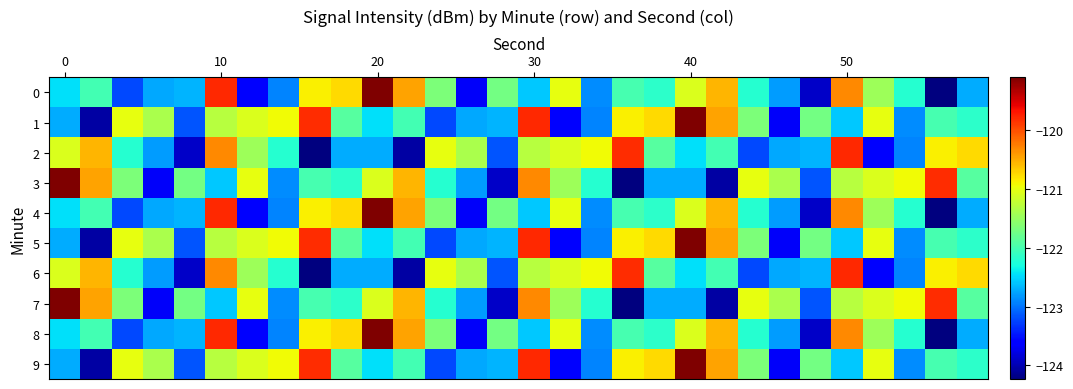

Reading left to right, list all the values displayed in this chart.

0: -122.5	-122.0	-123.2	-122.7	-122.7	-119.8	-123.6	-122.9	-120.9	-120.8	-119.1	-120.4	-121.7	-123.7	-121.7	-122.6	-121.0	-122.9	-122.0	-122.2	-121.1	-120.6	-122.2	-122.8	-123.9	-120.3	-121.5	-122.2	-124.2	-122.7
1: -122.7	-124.1	-121.0	-121.4	-123.2	-121.3	-121.1	-120.9	-119.8	-121.9	-122.5	-122.0	-123.2	-122.7	-122.7	-119.8	-123.6	-122.9	-120.9	-120.8	-119.1	-120.4	-121.7	-123.7	-121.7	-122.6	-121.0	-122.9	-122.0	-122.2
2: -121.1	-120.6	-122.2	-122.8	-123.9	-120.3	-121.5	-122.2	-124.2	-122.7	-122.7	-124.1	-121.0	-121.4	-123.2	-121.3	-121.1	-120.9	-119.8	-121.9	-122.5	-122.0	-123.2	-122.7	-122.7	-119.8	-123.6	-122.9	-120.9	-120.8
3: -119.1	-120.4	-121.7	-123.7	-121.7	-122.6	-121.0	-122.9	-122.0	-122.2	-121.1	-120.6	-122.2	-122.8	-123.9	-120.3	-121.5	-122.2	-124.2	-122.7	-122.7	-124.1	-121.0	-121.4	-123.2	-121.3	-121.1	-120.9	-119.8	-121.9
4: -122.5	-122.0	-123.2	-122.7	-122.7	-119.8	-123.6	-122.9	-120.9	-120.8	-119.1	-120.4	-121.7	-123.7	-121.7	-122.6	-121.0	-122.9	-122.0	-122.2	-121.1	-120.6	-122.2	-122.8	-123.9	-120.3	-121.5	-122.2	-124.2	-122.7
5: -122.7	-124.1	-121.0	-121.4	-123.2	-121.3	-121.1	-120.9	-119.8	-121.9	-122.5	-122.0	-123.2	-122.7	-122.7	-119.8	-123.6	-122.9	-120.9	-120.8	-119.1	-120.4	-121.7	-123.7	-121.7	-122.6	-121.0	-122.9	-122.0	-122.2
6: -121.1	-120.6	-122.2	-122.8	-123.9	-120.3	-121.5	-122.2	-124.2	-122.7	-122.7	-124.1	-121.0	-121.4	-123.2	-121.3	-121.1	-120.9	-119.8	-121.9	-122.5	-122.0	-123.2	-122.7	-122.7	-119.8	-123.6	-122.9	-120.9	-120.8
7: -119.1	-120.4	-121.7	-123.7	-121.7	-122.6	-121.0	-122.9	-122.0	-122.2	-121.1	-120.6	-122.2	-122.8	-123.9	-120.3	-121.5	-122.2	-124.2	-122.7	-122.7	-124.1	-121.0	-121.4	-123.2	-121.3	-121.1	-120.9	-119.8	-121.9
8: -122.5	-122.0	-123.2	-122.7	-122.7	-119.8	-123.6	-122.9	-120.9	-120.8	-119.1	-120.4	-121.7	-123.7	-121.7	-122.6	-121.0	-122.9	-122.0	-122.2	-121.1	-120.6	-122.2	-122.8	-123.9	-120.3	-121.5	-122.2	-124.2	-122.7
9: -122.7	-124.1	-121.0	-121.4	-123.2	-121.3	-121.1	-120.9	-119.8	-121.9	-122.5	-122.0	-123.2	-122.7	-122.7	-119.8	-123.6	-122.9	-120.9	-120.8	-119.1	-120.4	-121.7	-123.7	-121.7	-122.6	-121.0	-122.9	-122.0	-122.2